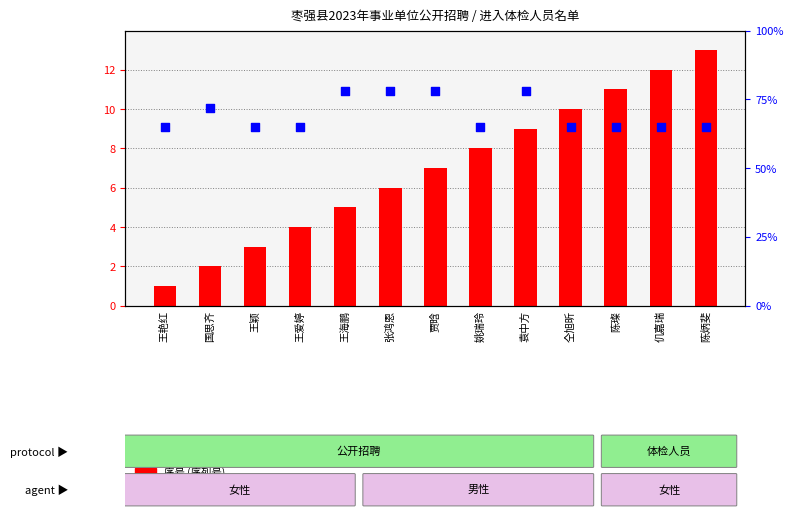

At which category is the sum across all series the highest?

袁中方